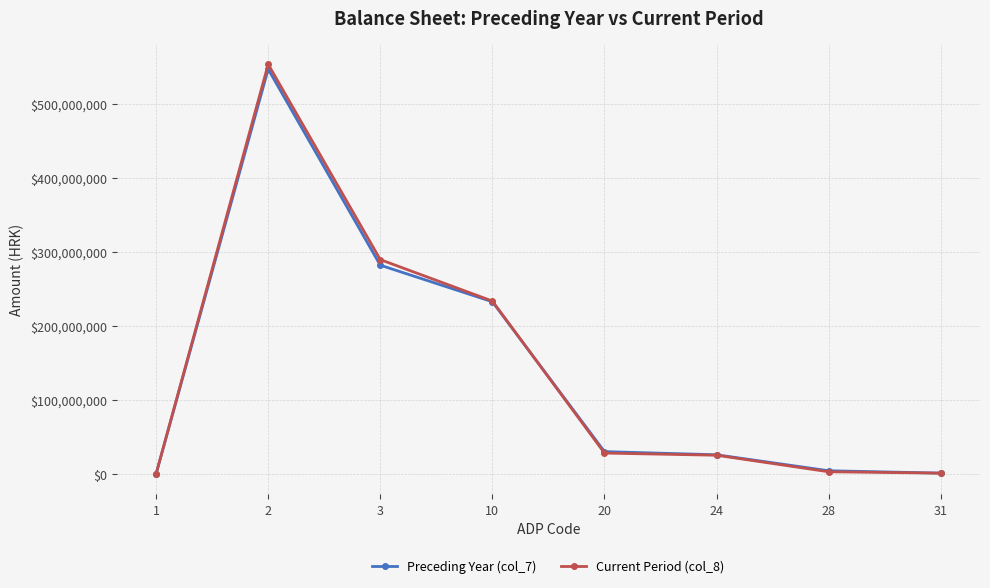

What is the value of the Current Period (col_8) point at the 2nd from the left?

553381647